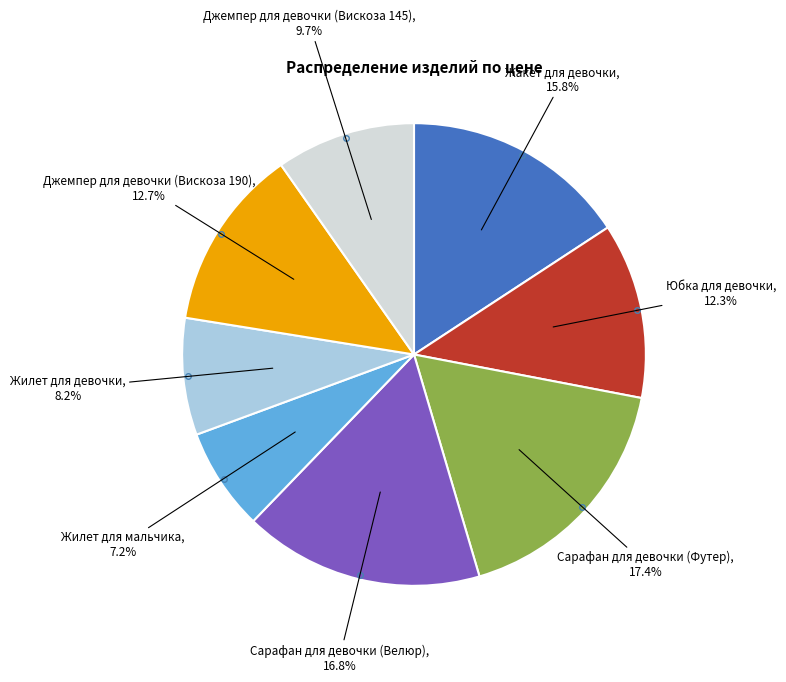

Does any single category account for the majority?

No